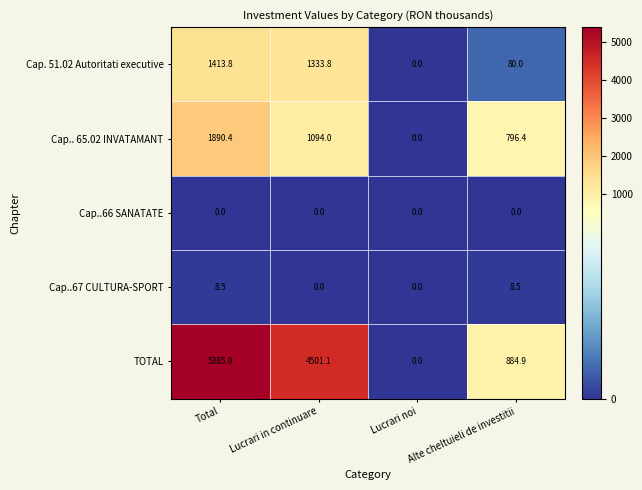

True or false: TOTAL has a value of 1717.4 at Total.

False